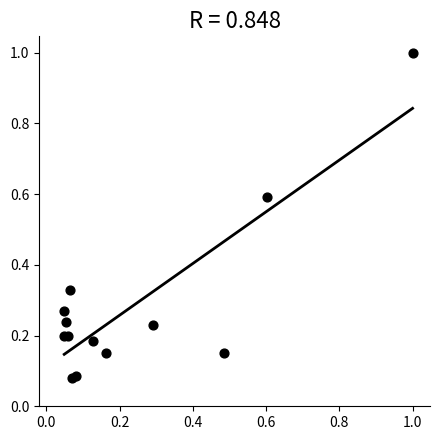

What is the range of X values (max minus min)?

1.0